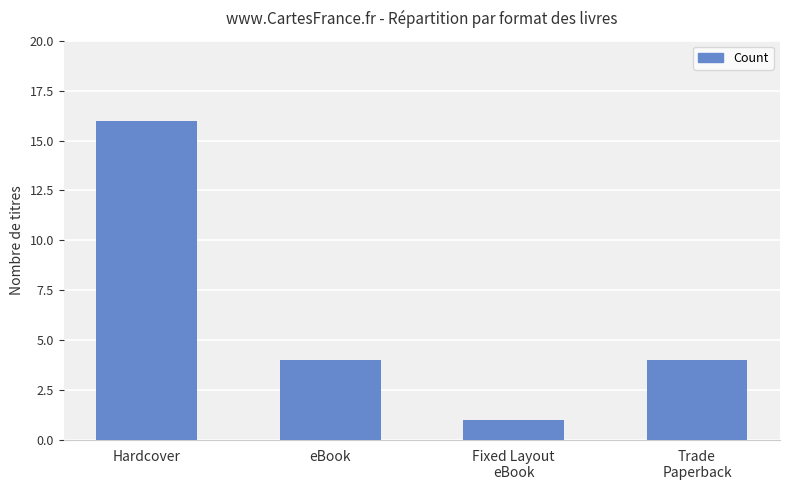

True or false: the data shows 16 at Hardcover.

True